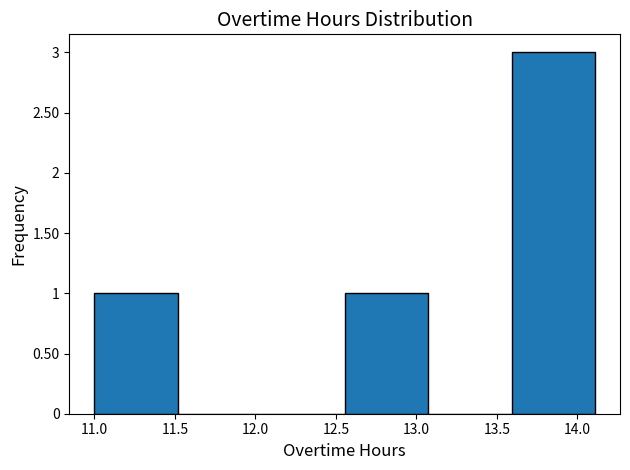

Reading left to right, transcribe this chart: for each bar, give the range it covers on the x-axis and its height. Neither the bar edges nor the heights are printed on the chart, so give them approximately, as read against the axes.

11.00 to 11.50: 1
11.50 to 12.05: 0
12.05 to 12.55: 0
12.55 to 13.05: 1
13.05 to 13.60: 0
13.60 to 14.10: 3